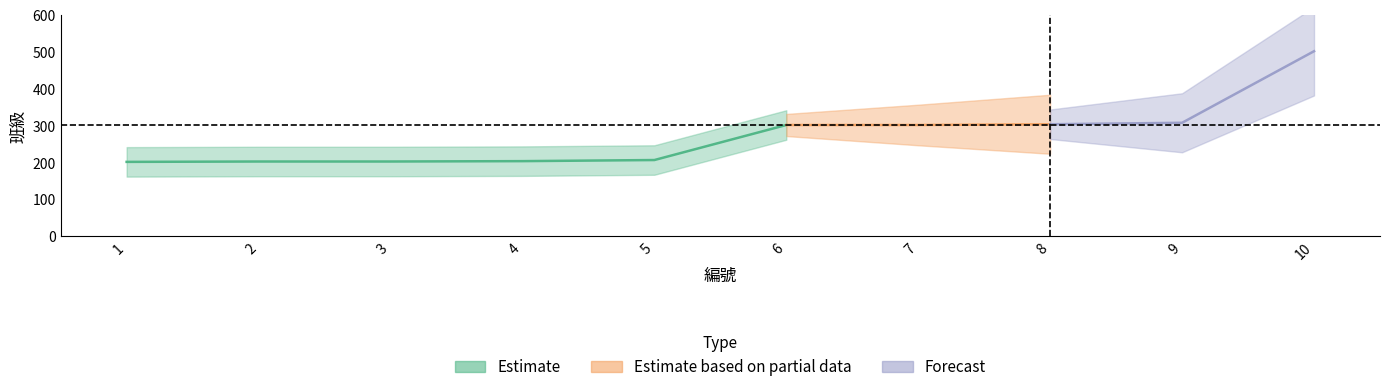

True or false: Estimate has more than 2 points higher than both neighbors.

False